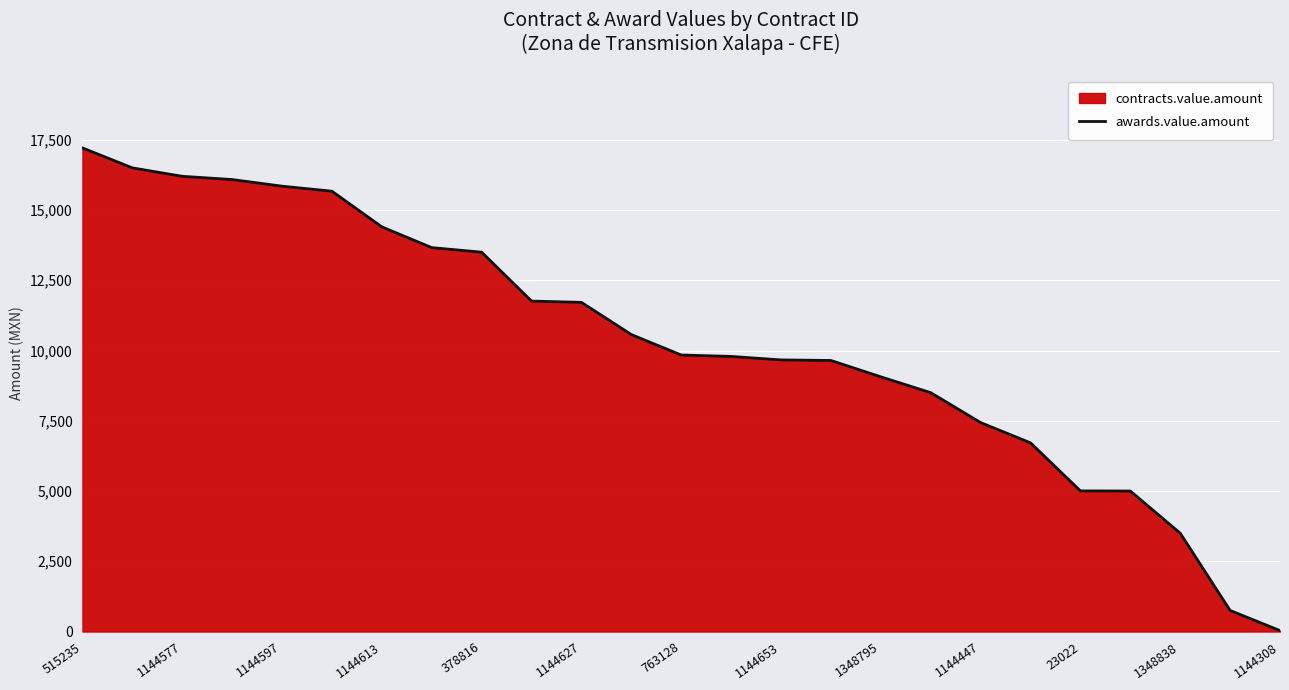

Which has a higher value, 1348838 or 1144597?

1144597